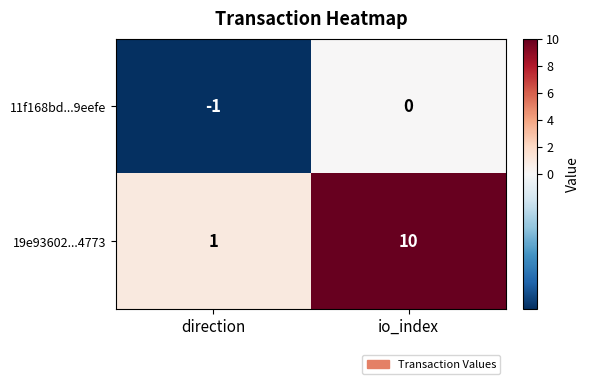

The value of 19e93602...4773 at io_index is 3. True or false?

False